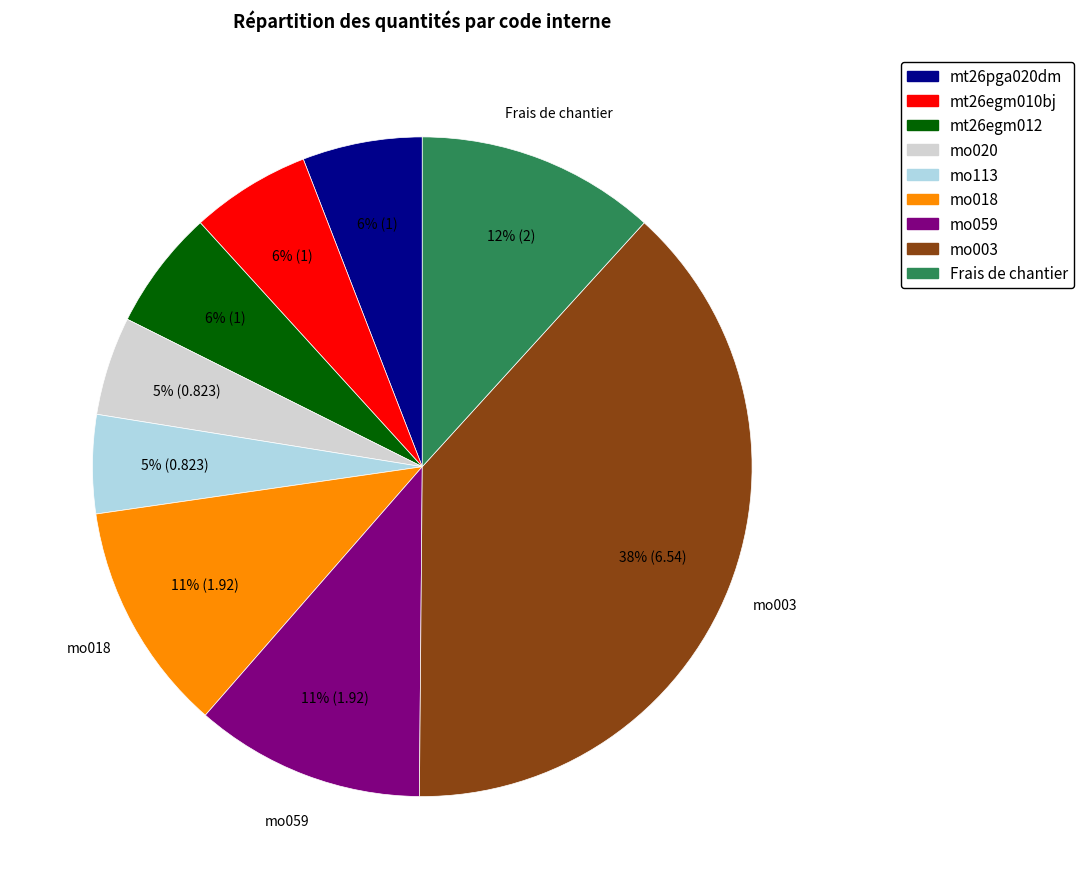

Does any single category account for the majority?

No